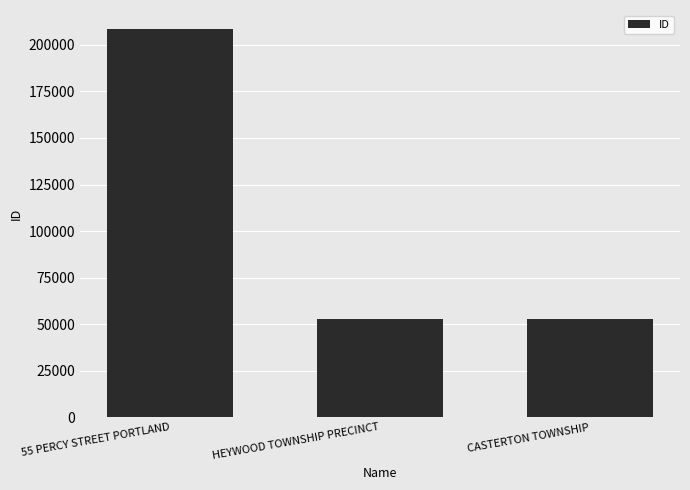

Where is the data nearest to the value 130539?

CASTERTON TOWNSHIP